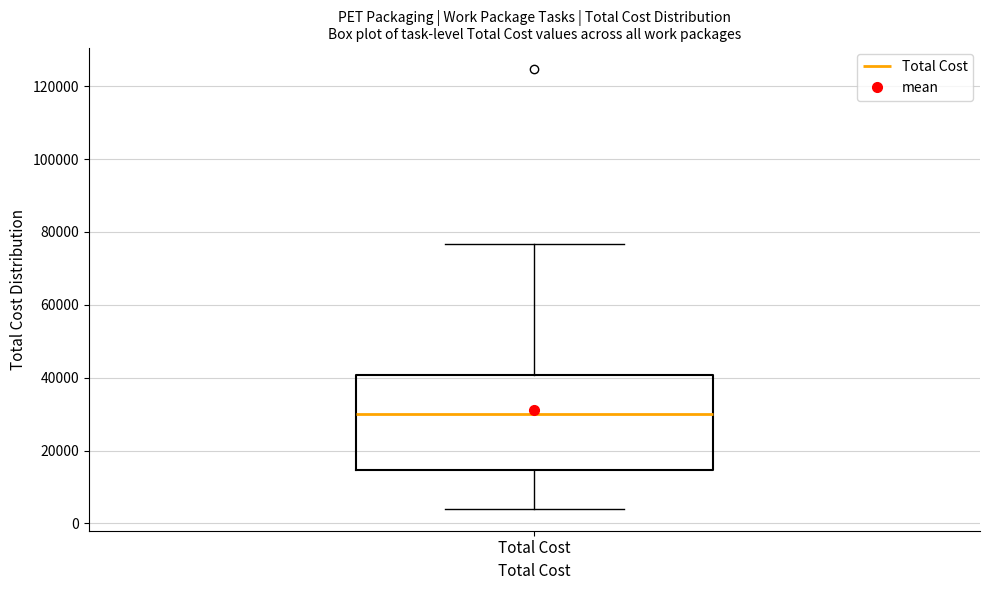

Where does the upper whisker of the box for Total Cost end on the y-axis? The values are not printed on the chart, so give them approximately, as read against the axis.

76000